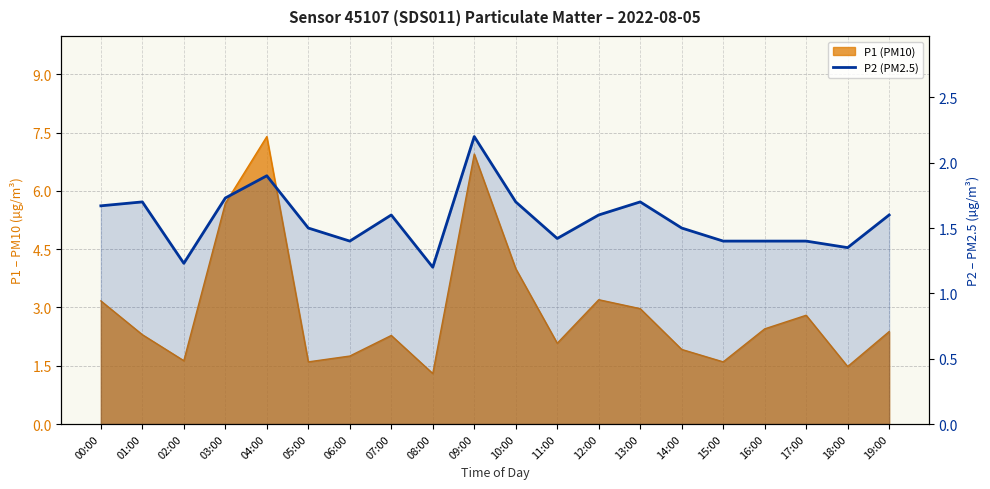

Count the values in the range 1 to 2.

19